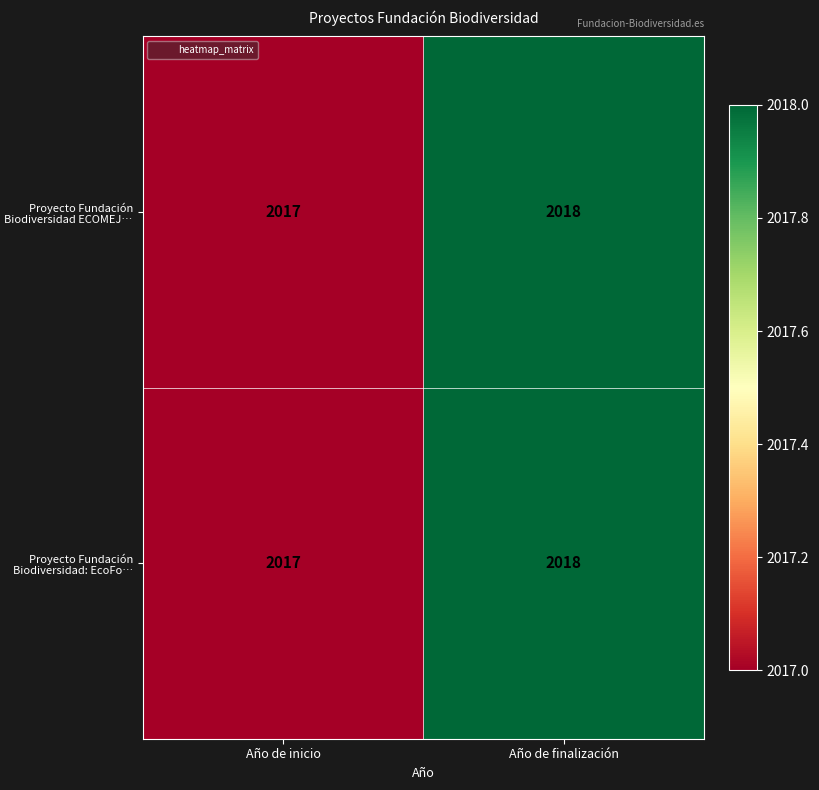

Rank the categories by Proyecto Fundación Biodiversidad ECOMEJ… value from lowest to highest.

Año de inicio, Año de finalización